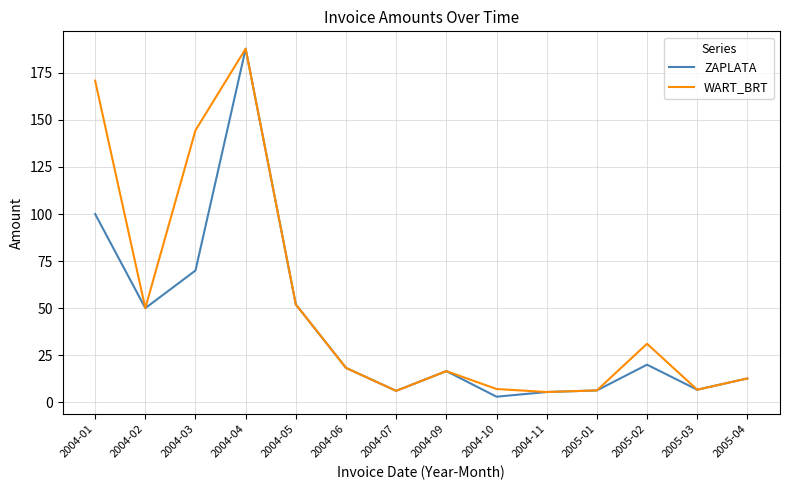

Is it true that ZAPLATA equals 6.3 at 2005-01?

True